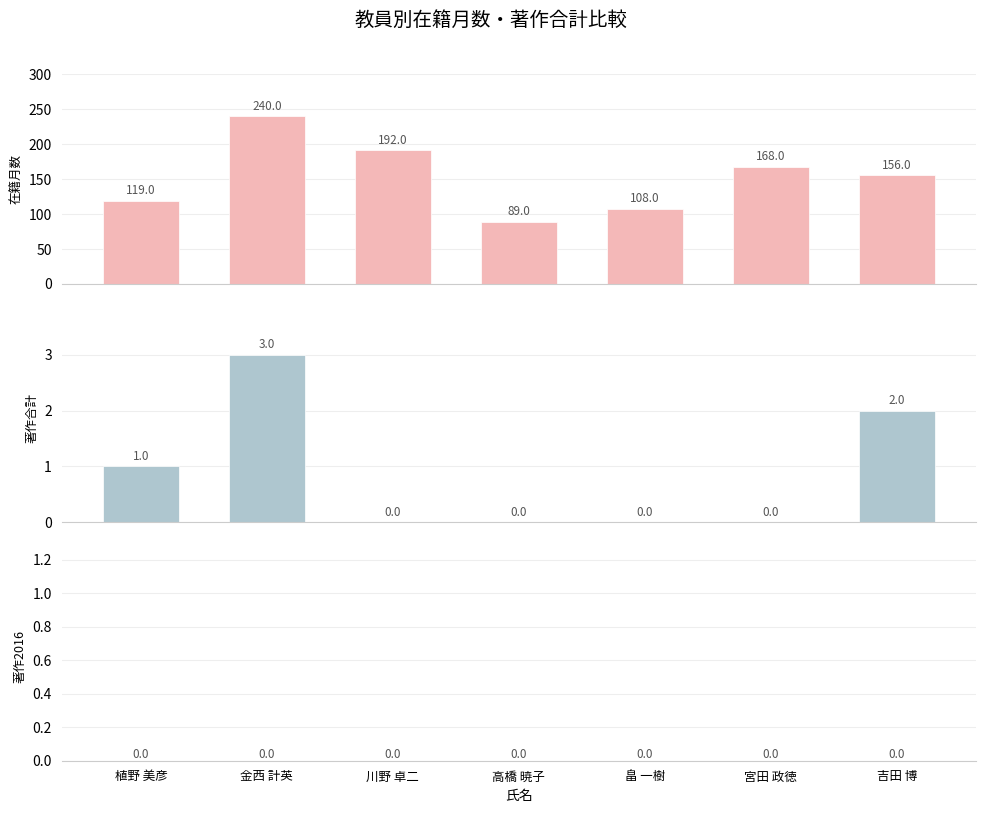

How many positive values does the 著作合計 series have?

3